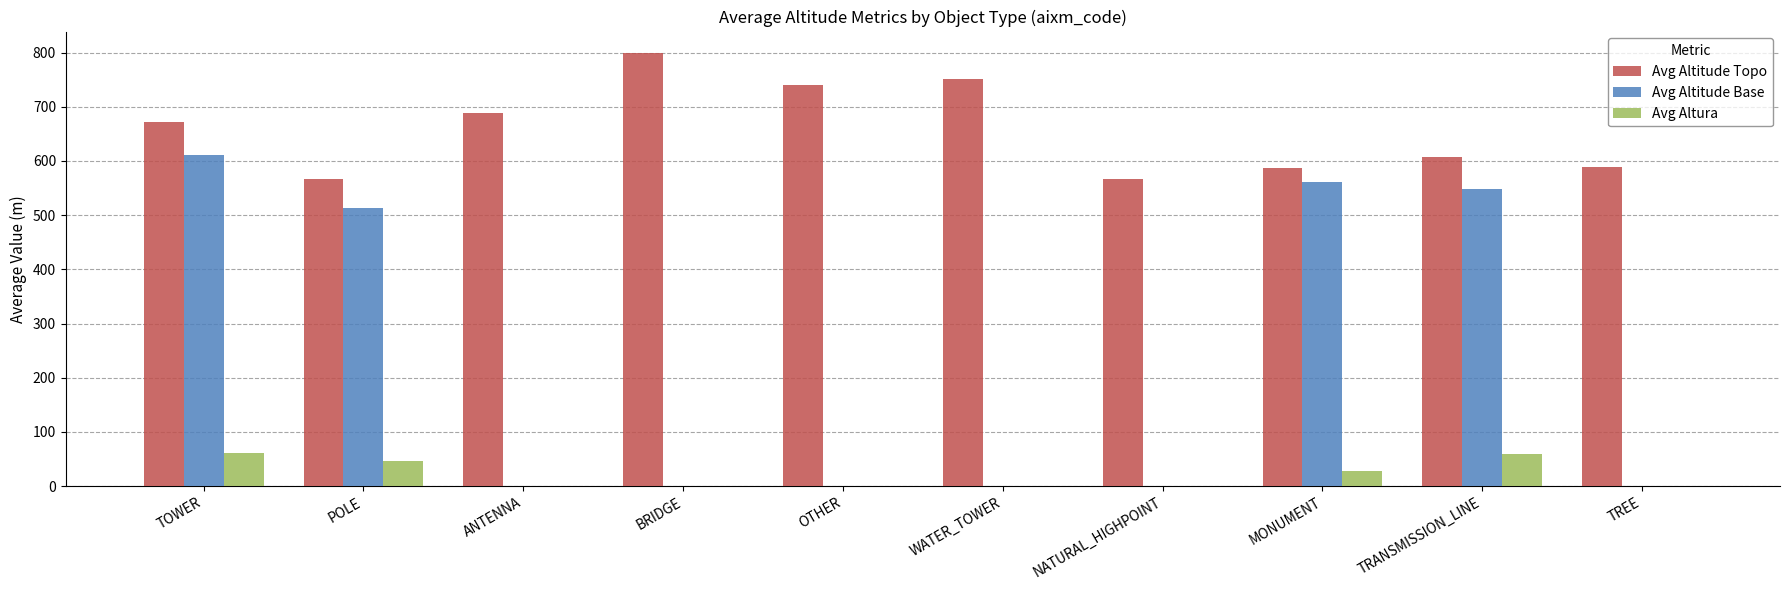

The Avg Altitude Topo series shows 831.8 at POLE. True or false?

False